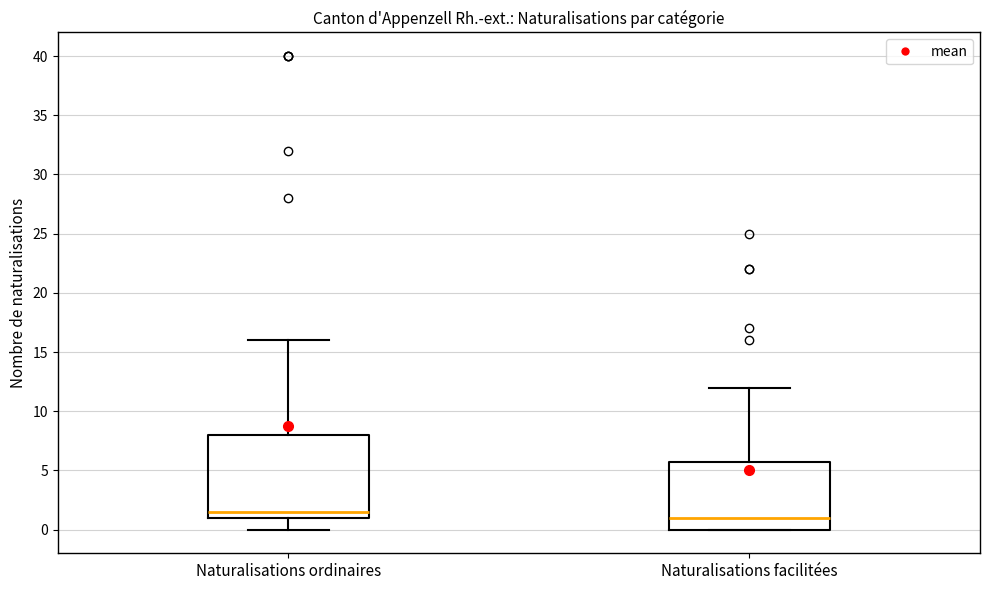

Comparing the boxes themselves (not the whiskers), which one is the tallest?

Naturalisations ordinaires